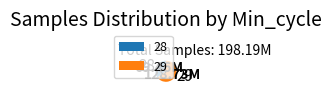

Between 28 and 29, which is larger?

29